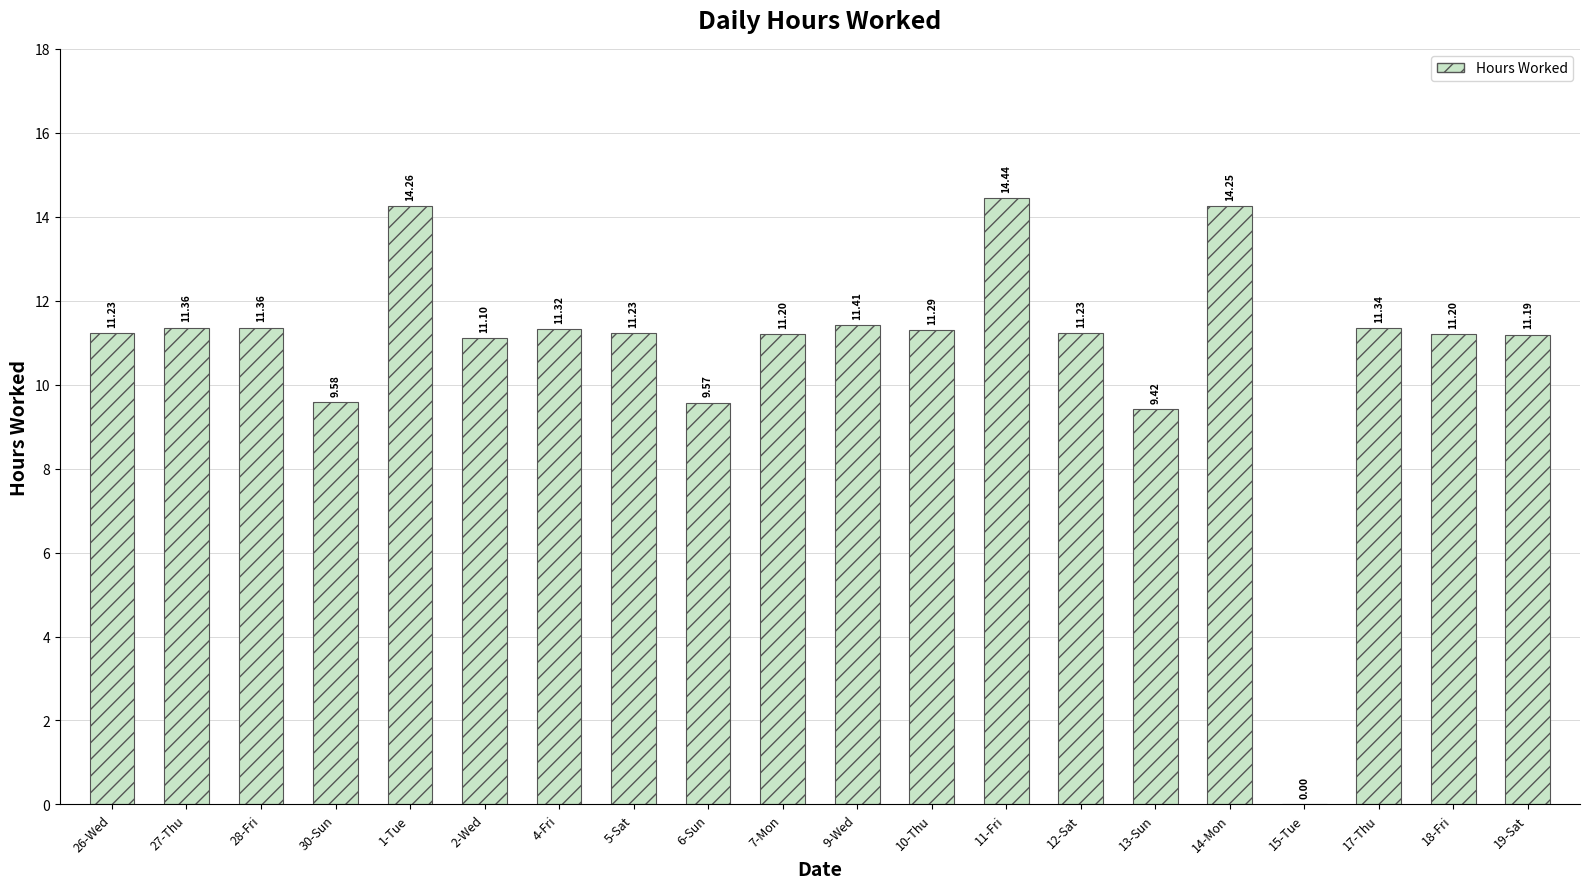

What is the sum of the values at 5-Sat and 30-Sun?

20.8